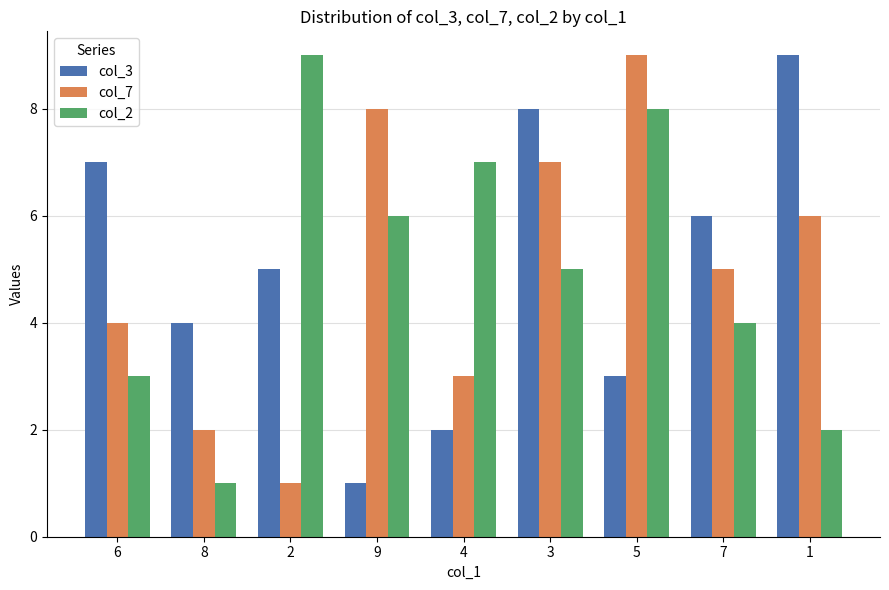

Which category has the highest value in the col_2 series?

2